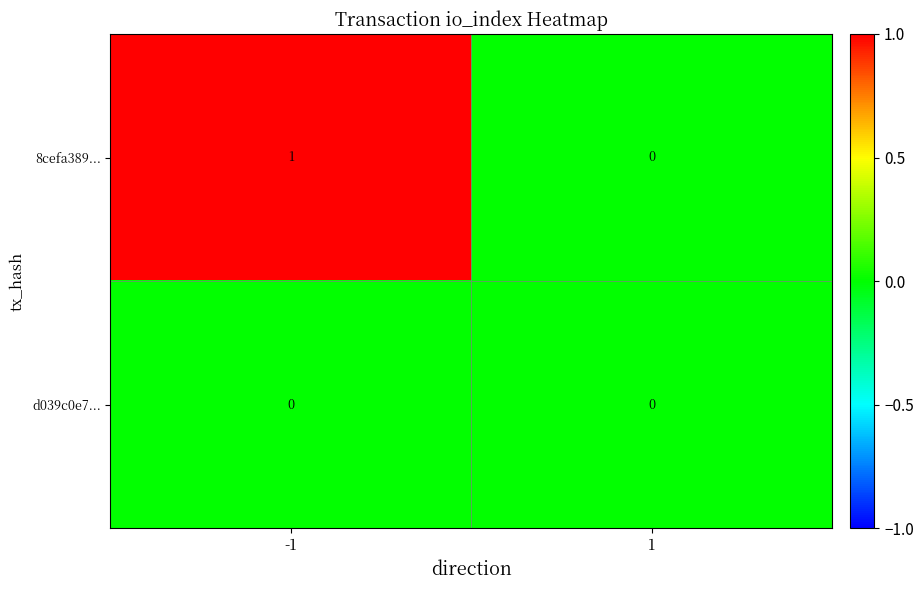

Which series has the largest total across all categories?

8cefa389...